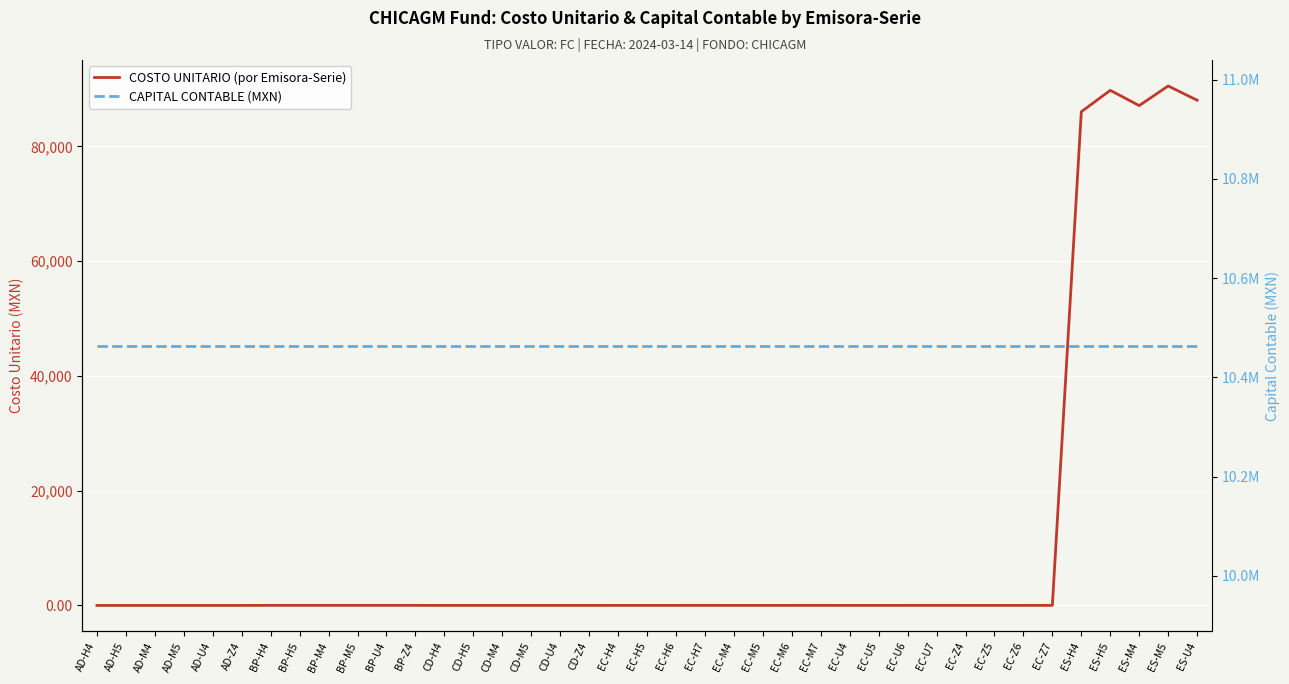

Is the value of COSTO UNITARIO (por Emisora-Serie) at EC-Z7 greater than the value of CAPITAL CONTABLE (MXN) at AD-M5?

No